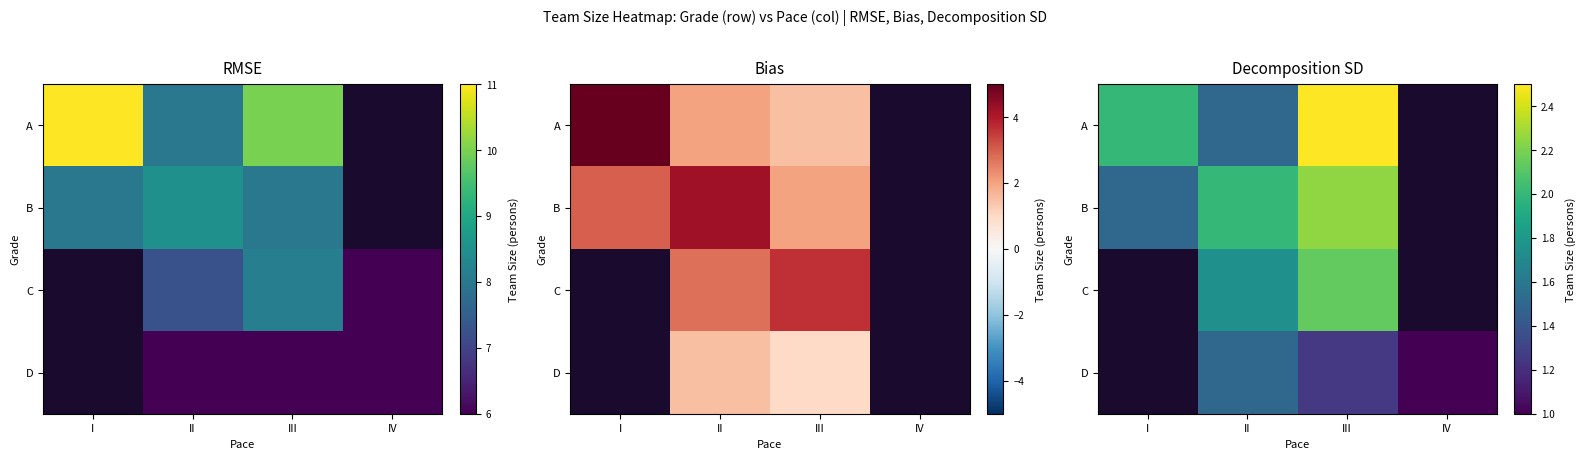

True or false: C has a value of 1.5 at I.

False